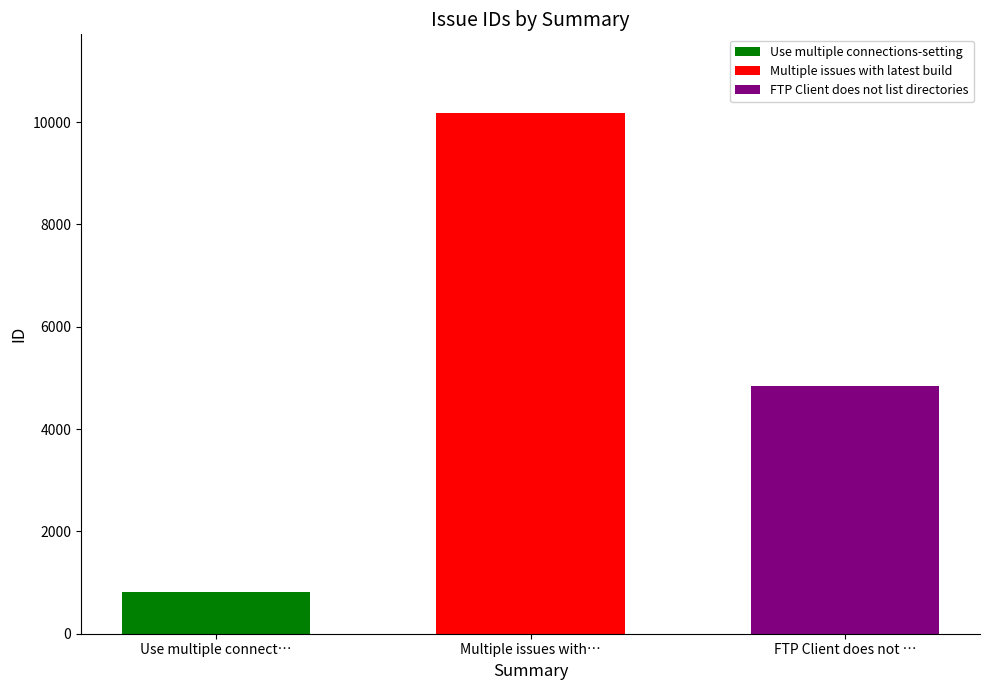

How many data points does each series have?

1